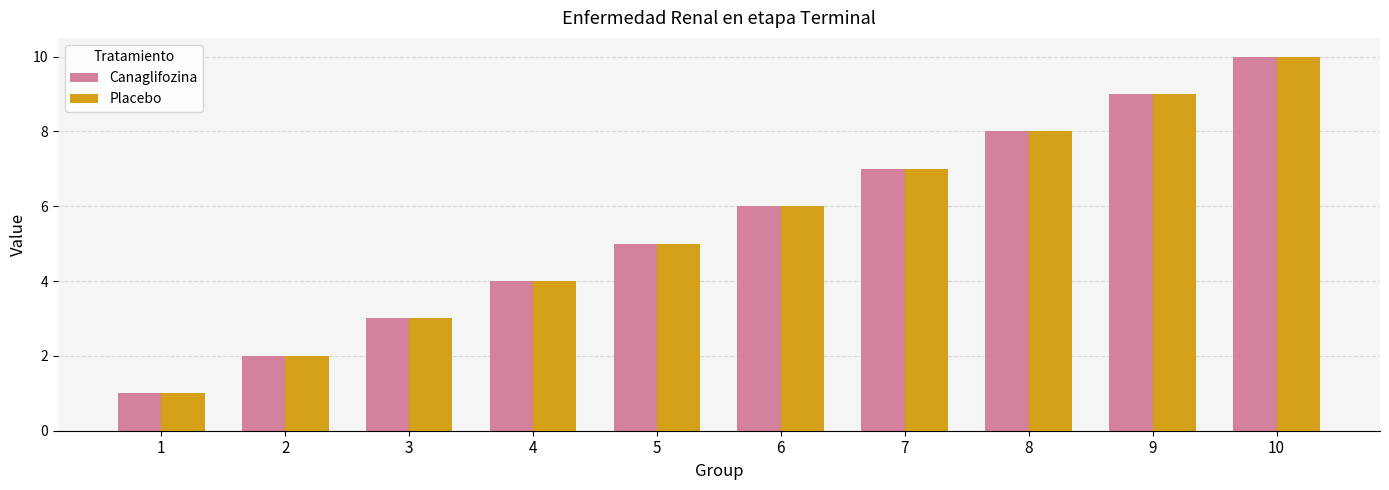

How many bars are there in total?

20